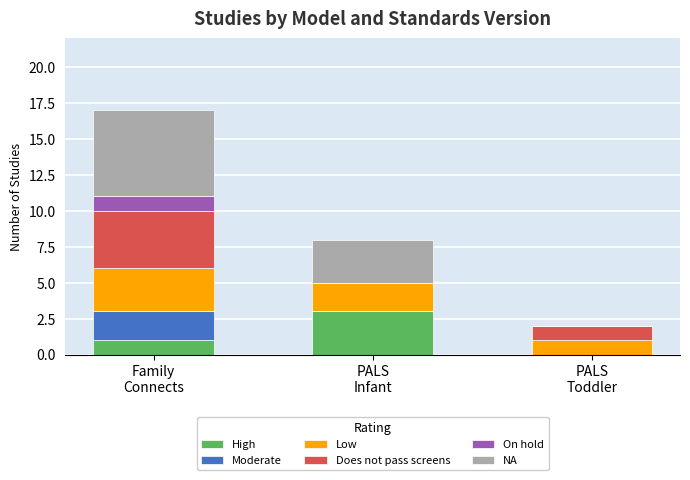

What is the maximum value for High?

3